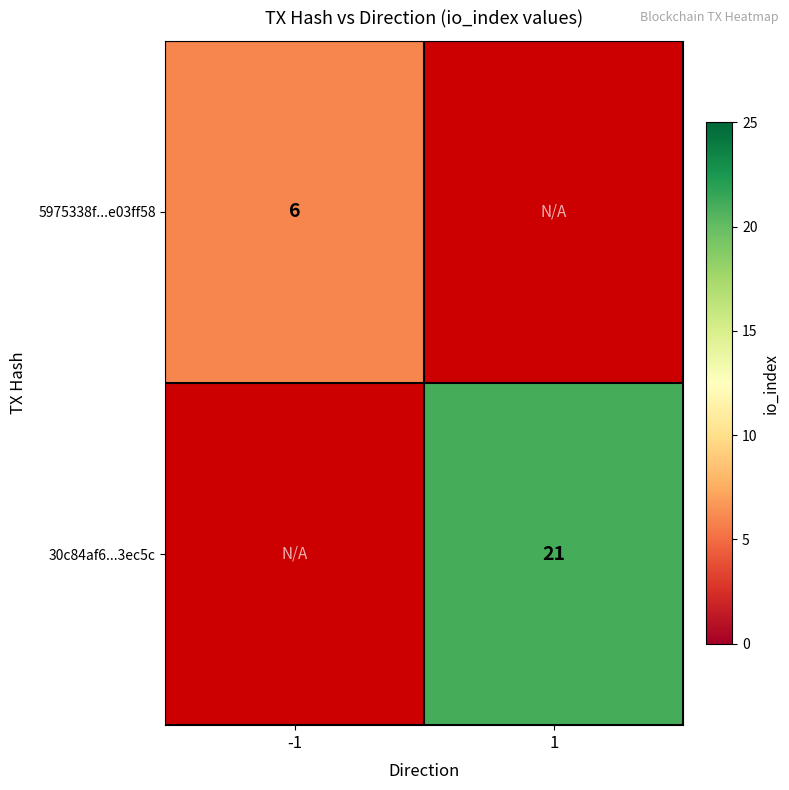

Is the value of 5975338f...e03ff58 at -1 greater than the value of 30c84af6...3ec5c at 1?

No